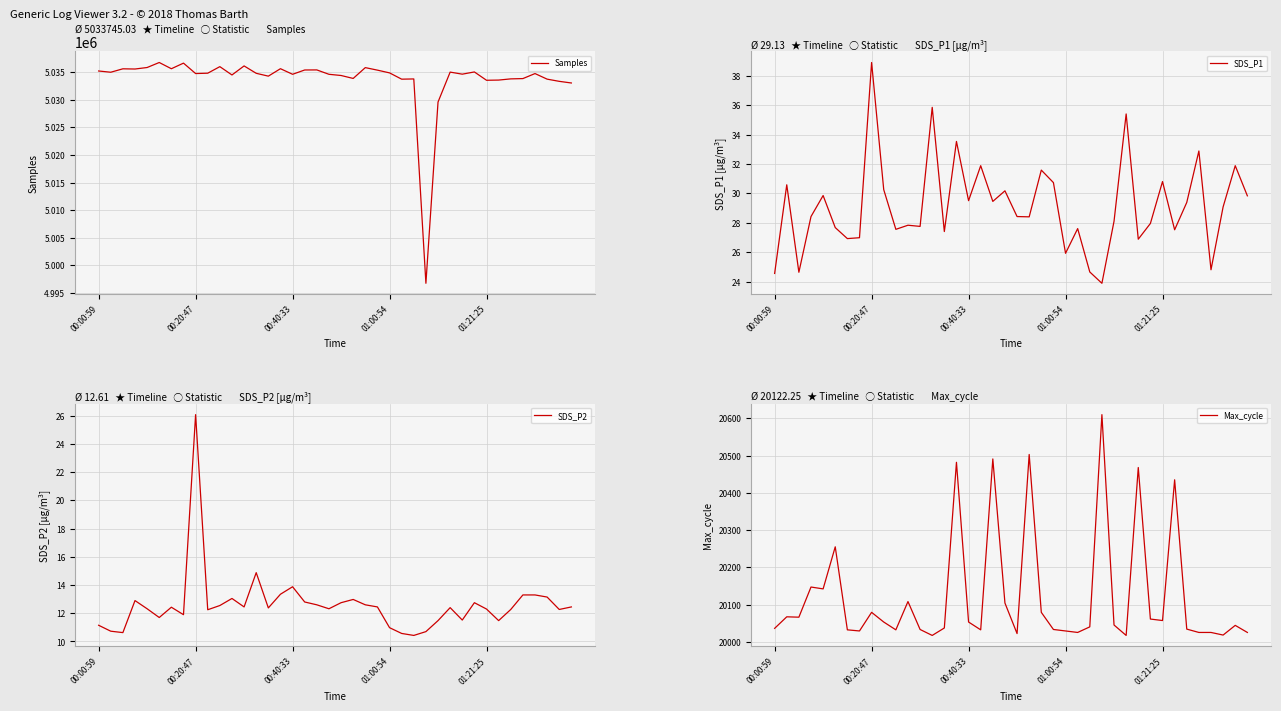

What is the minimum value for Samples?

4996754